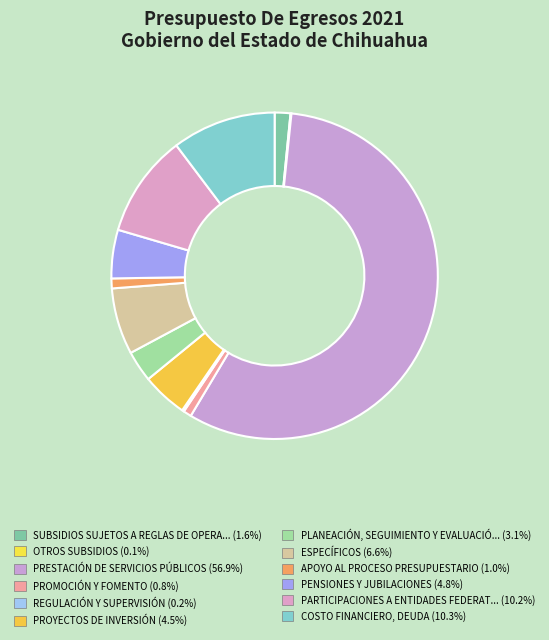

How many slices are in this pie chart?

12